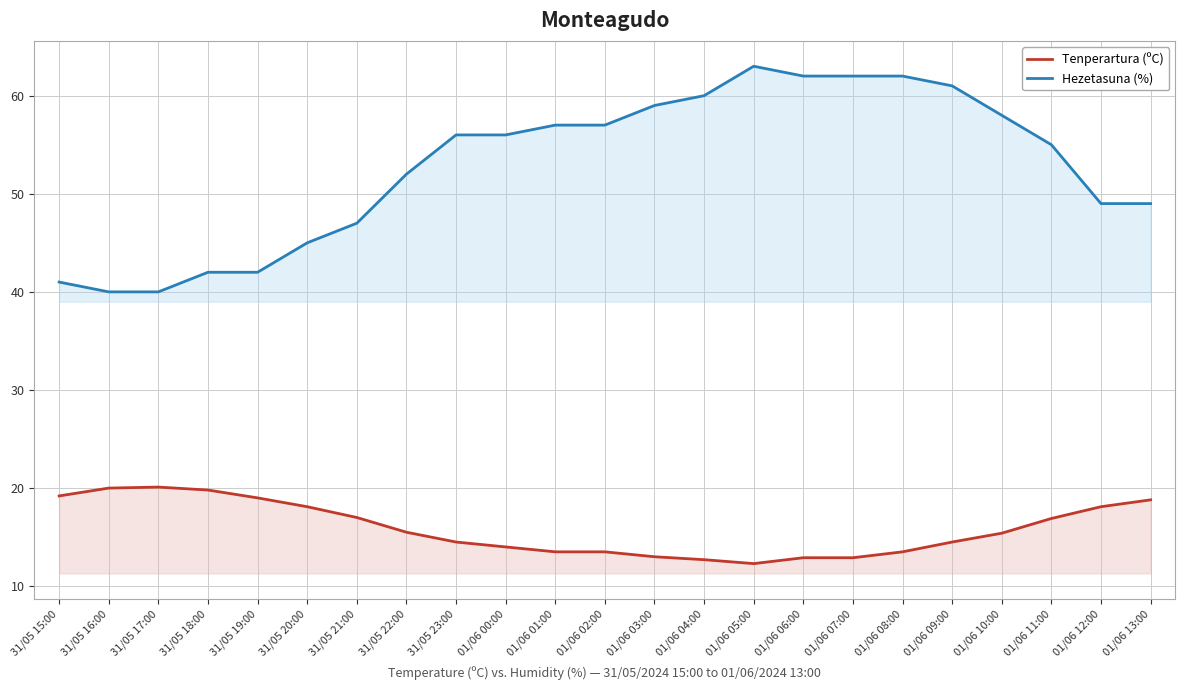

True or false: Hezetasuna (%) and Tenperartura (ºC) intersect in this chart.

False